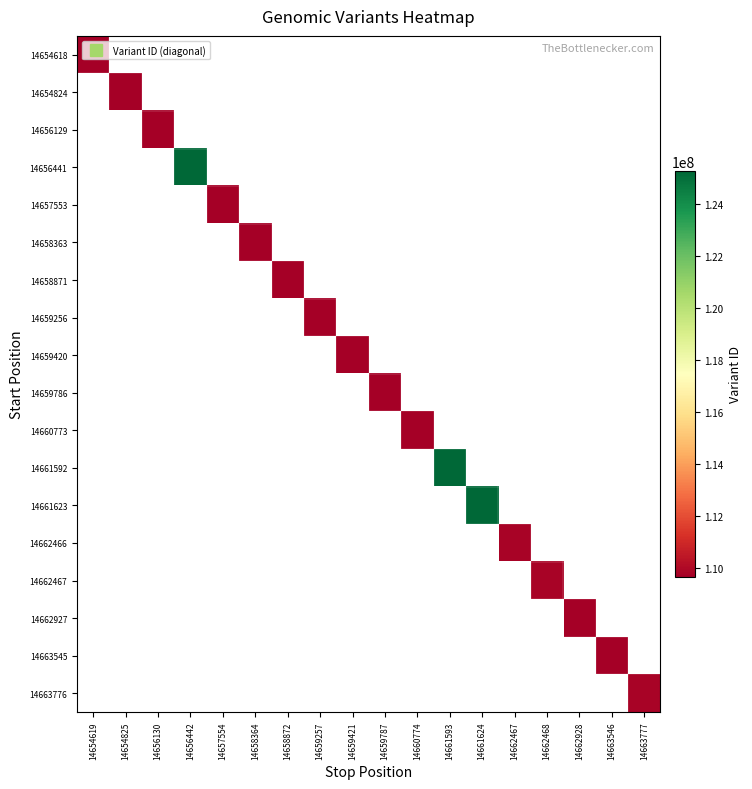

What is the minimum value shown in the chart?

109647640.0